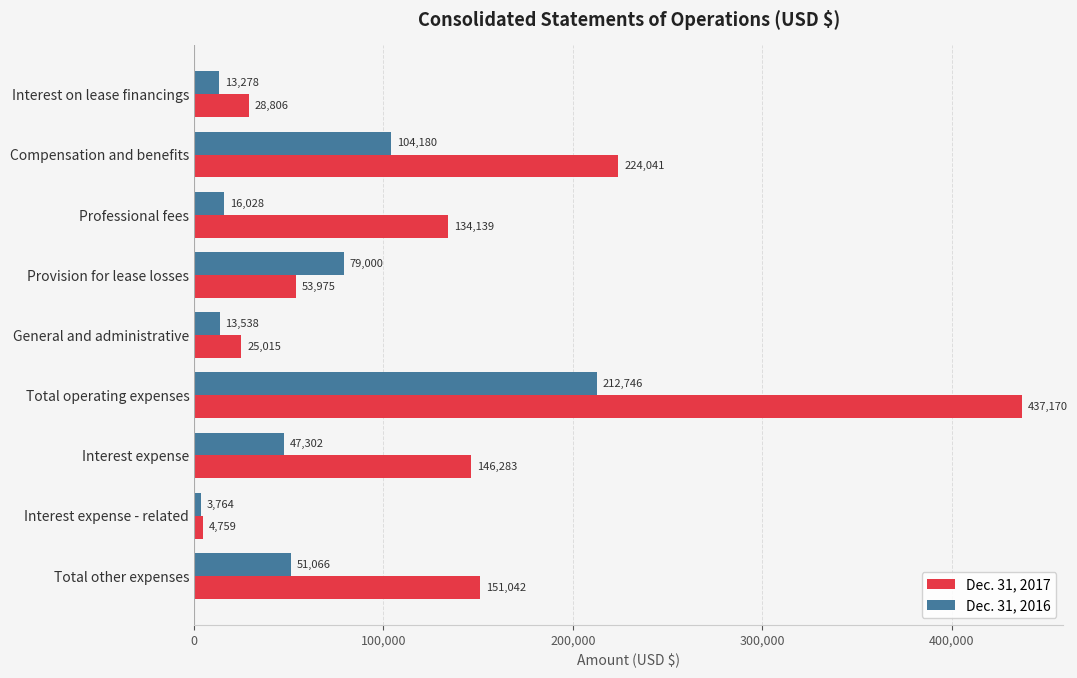

Rank the categories by Dec. 31, 2016 value from lowest to highest.

Interest expense - related, Interest on lease financings, General and administrative, Professional fees, Interest expense, Total other expenses, Provision for lease losses, Compensation and benefits, Total operating expenses